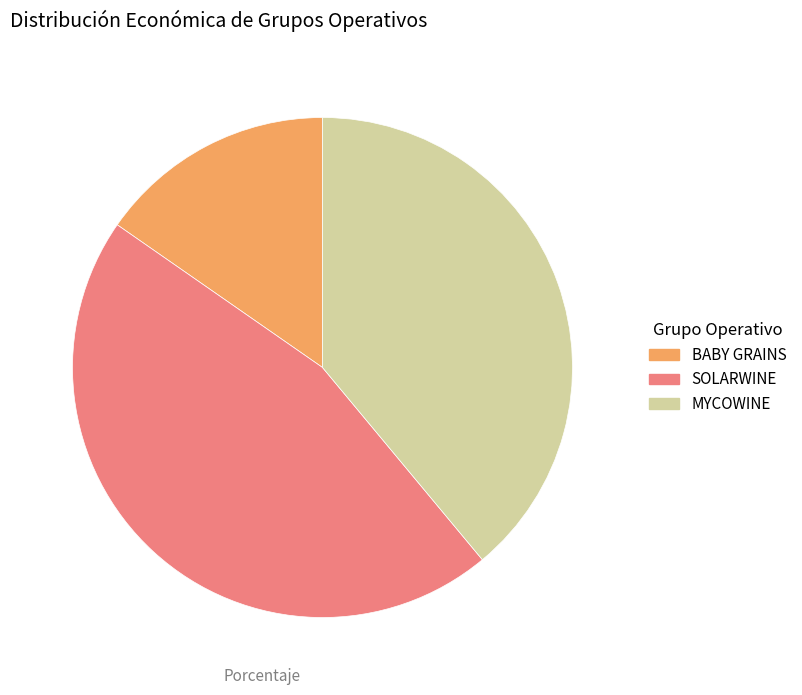

Approximately how many times larger is the value at SOLARWINE compared to MYCOWINE?

1.2